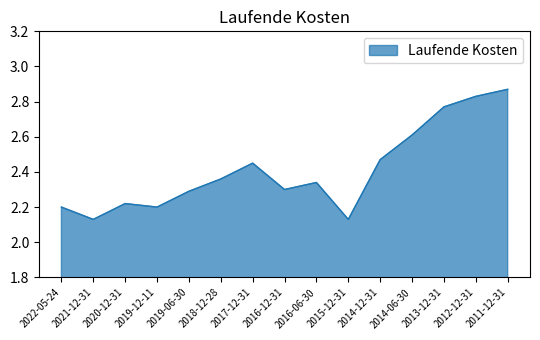

Which label corresponds to the largest value in the chart?

2011-12-31